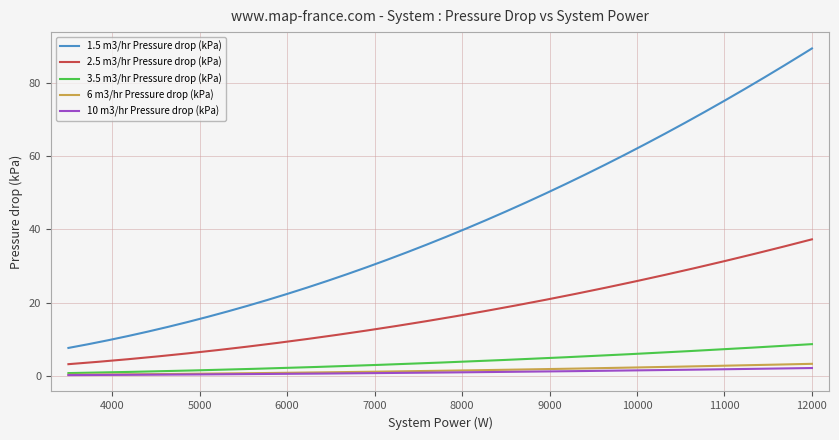

True or false: 2.5 m3/hr Pressure drop (kPa) and 3.5 m3/hr Pressure drop (kPa) cross at least once.

False